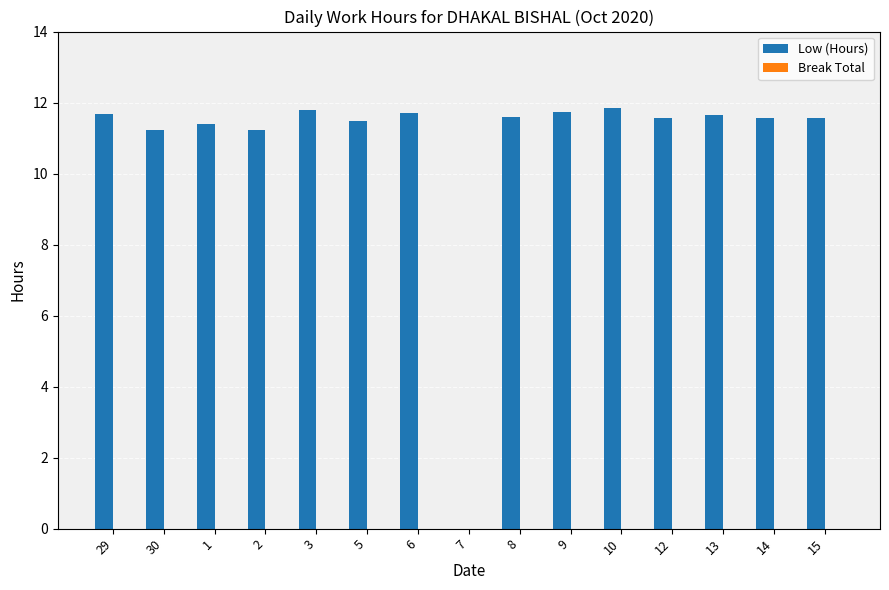

What is the maximum value shown in the chart?

11.8